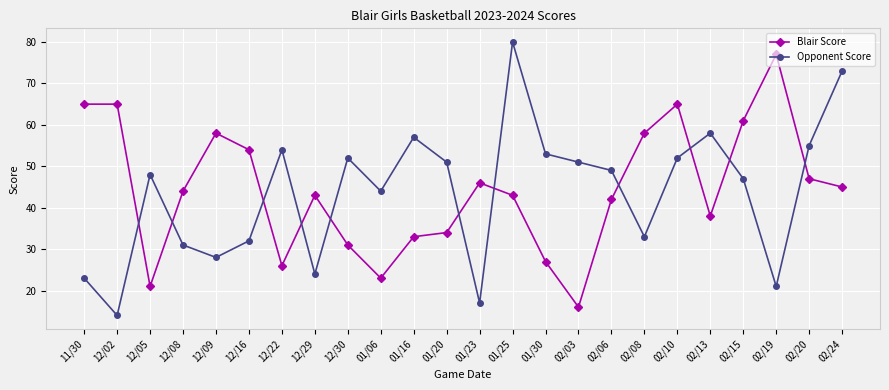

What position from the left is 01/25?

14